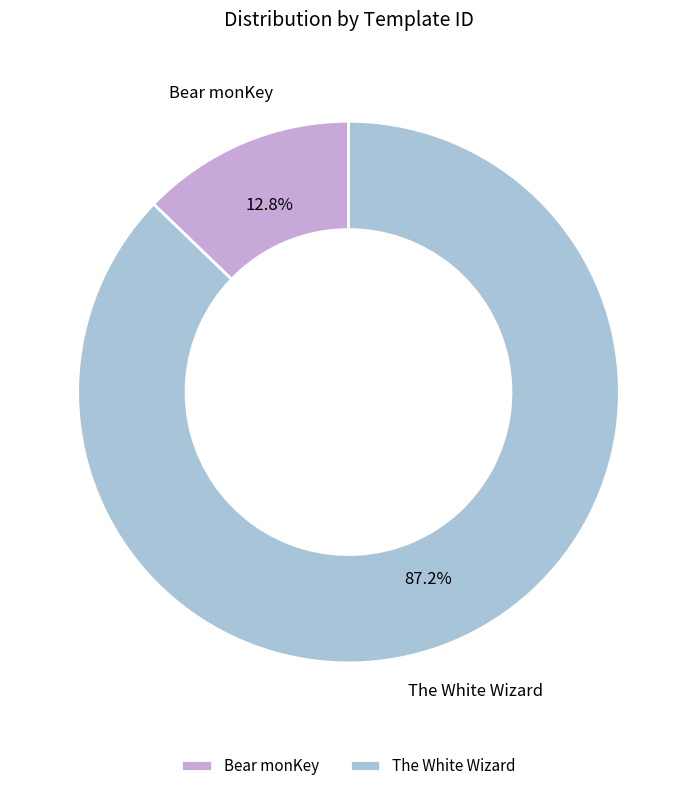

Does Bear monKey represent more than half of the total?

No